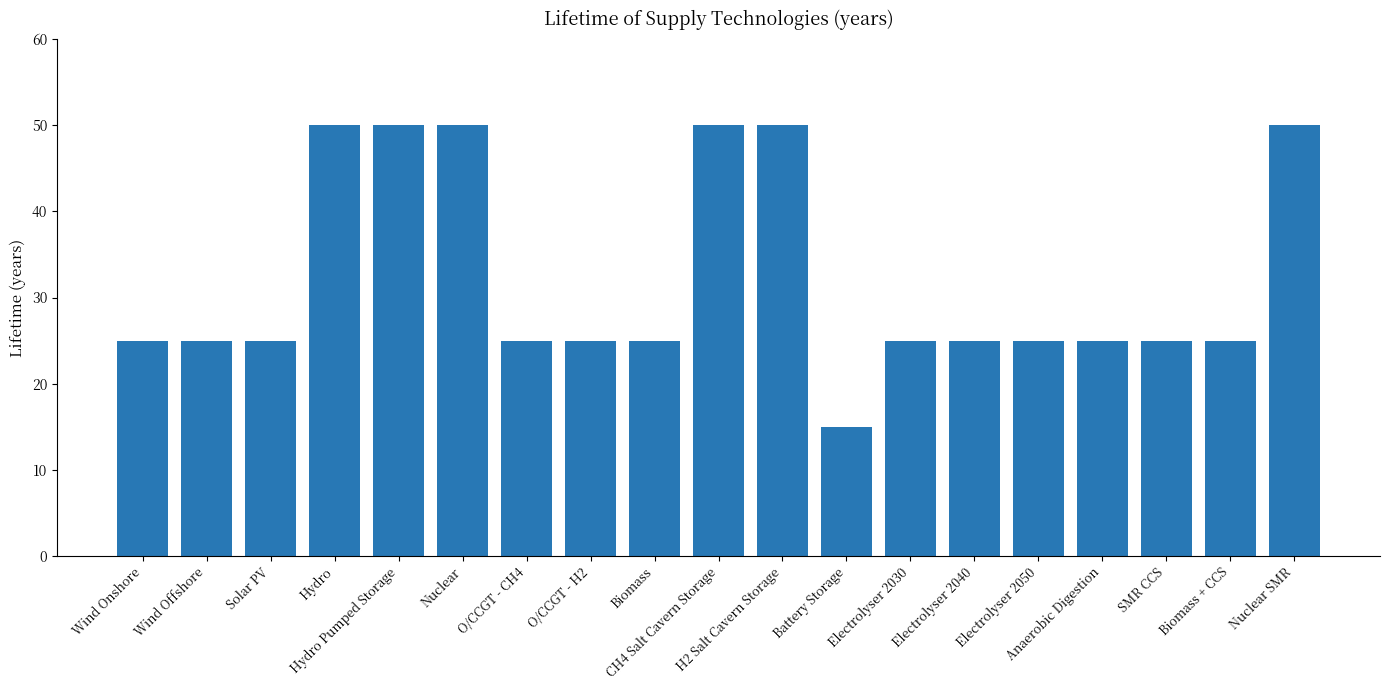

What is the sum of all values?

615